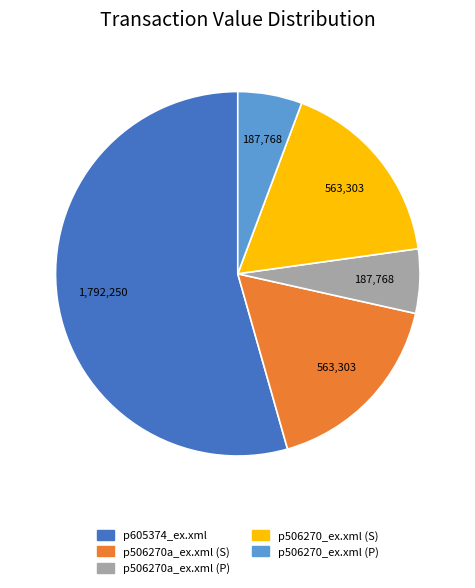

Is the sum of p506270a_ex.xml (S) and p506270_ex.xml (S) greater than half?

No